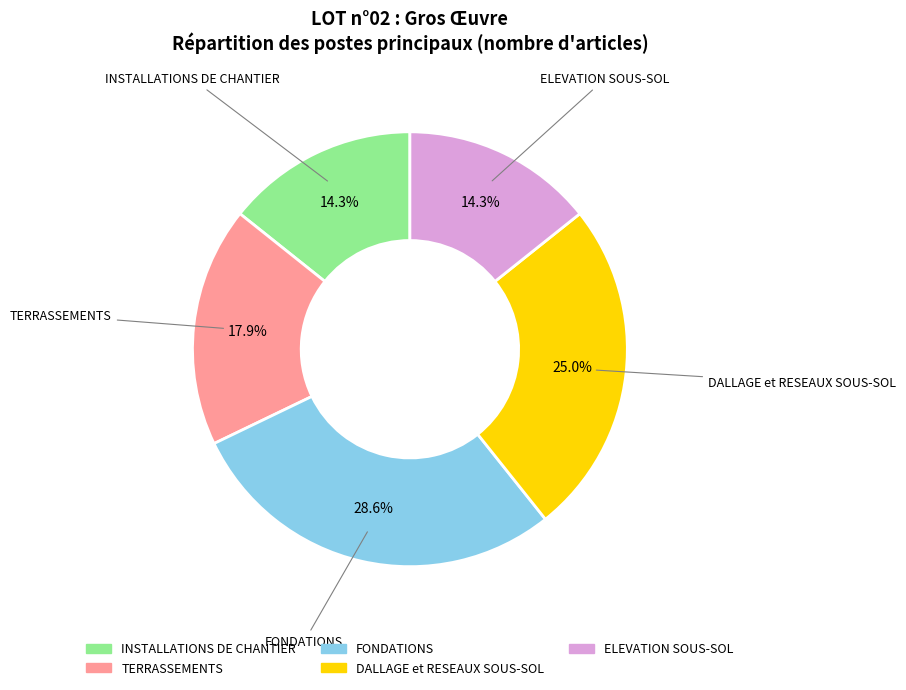

What percentage is the TERRASSEMENTS slice, to the nearest percent?

18%